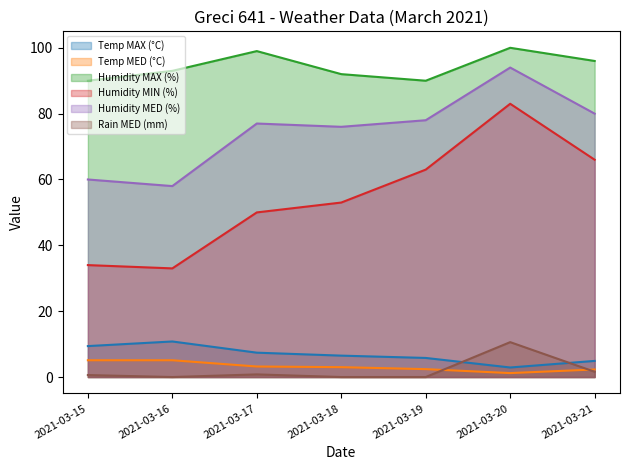

True or false: Humidity MAX (%) and Humidity MIN (%) intersect in this chart.

False